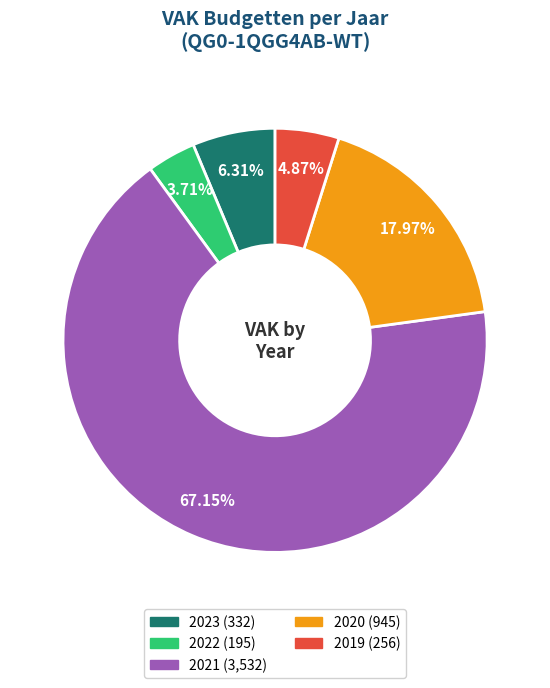

Does any single category account for the majority?

Yes